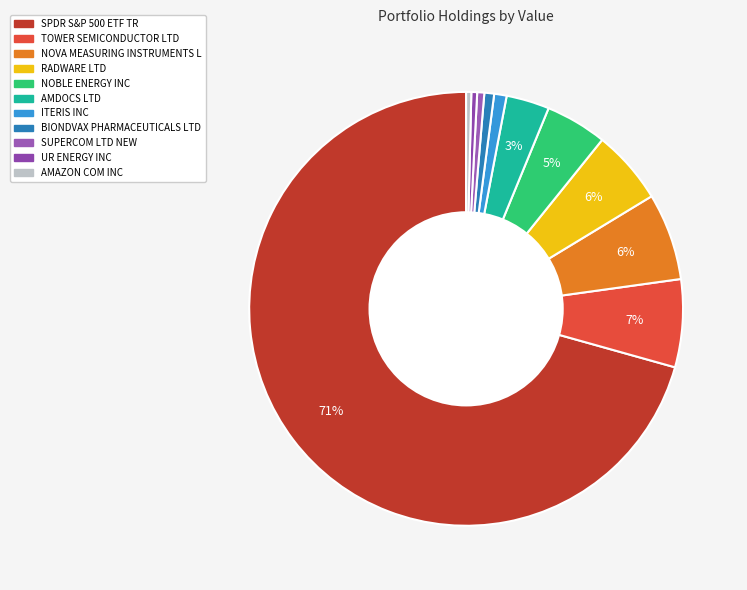

To the nearest percent, what is the difference between the AMAZON COM INC and SPDR S&P 500 ETF TR slice percentages?

70%